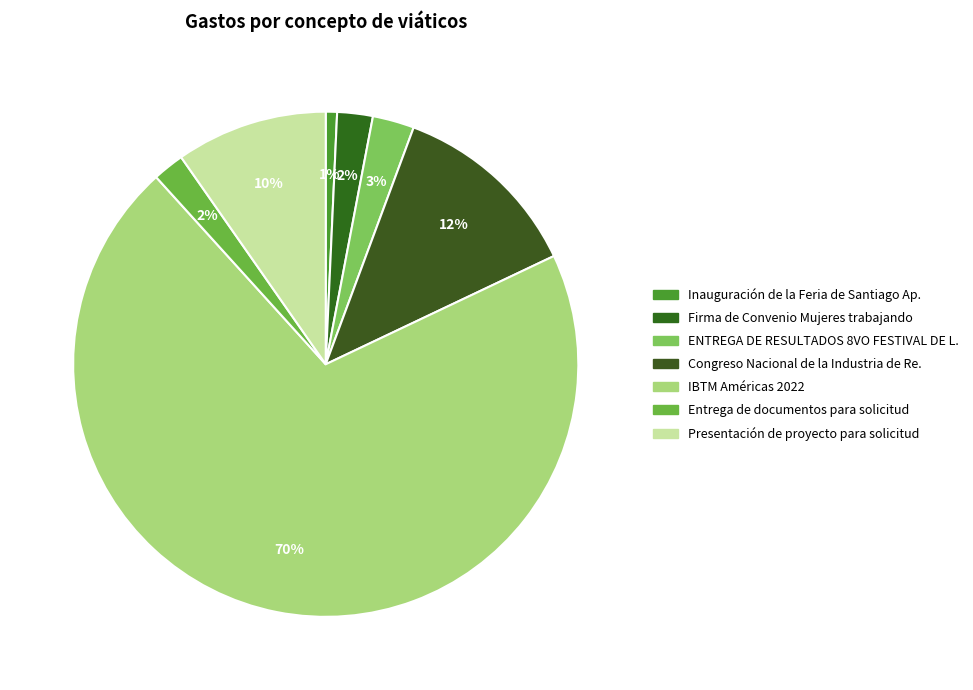

Is it true that Presentación de proyecto para solicitud is 16% of the pie?

False